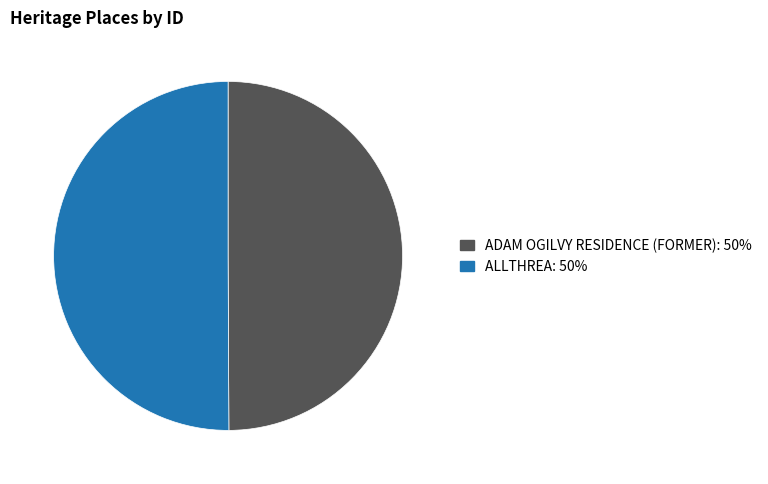

Count the number of slices in the pie.

2